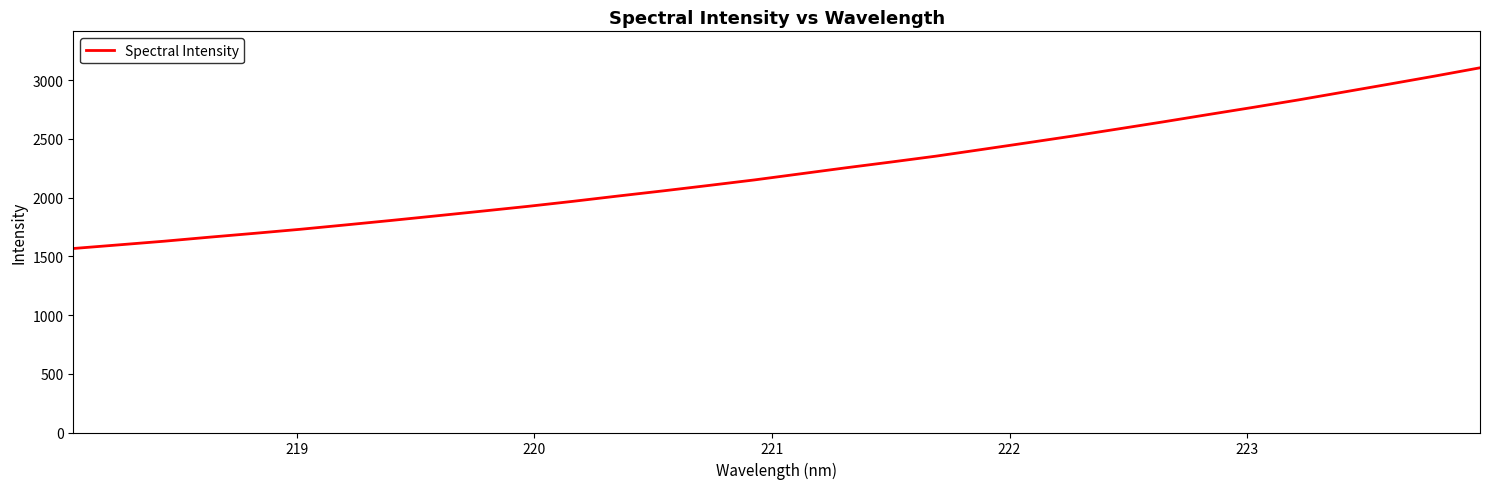

How many values are below 2202?

16